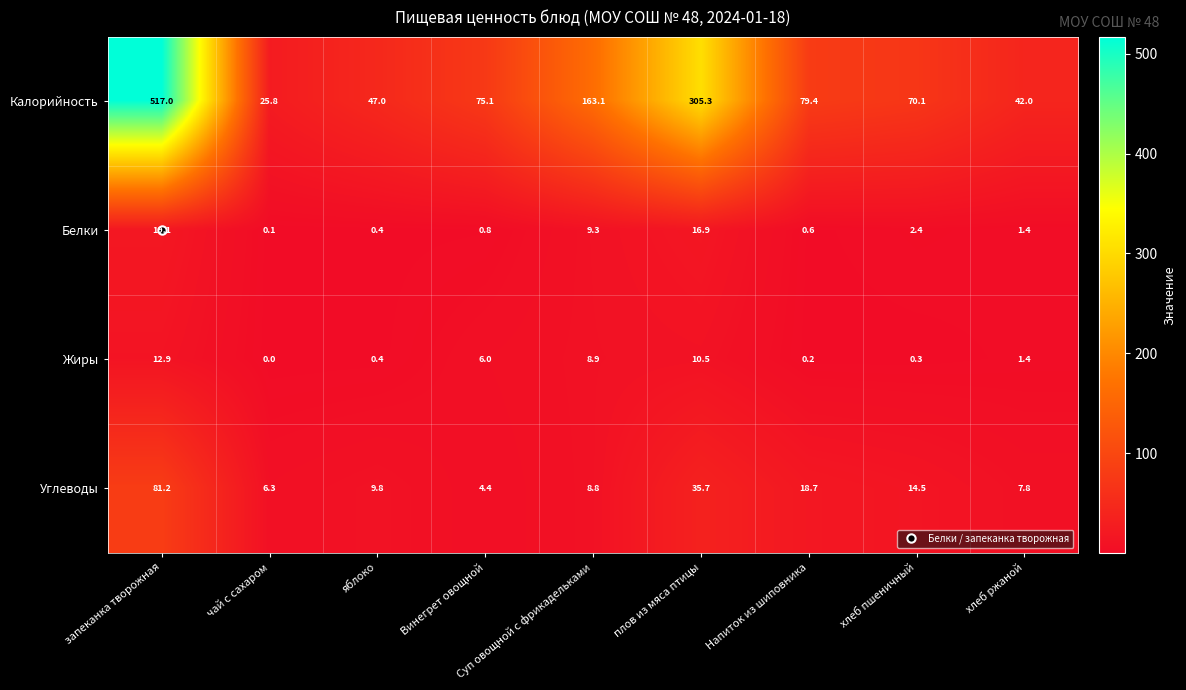

The value of Белки at чай с сахаром is 0.1. True or false?

True